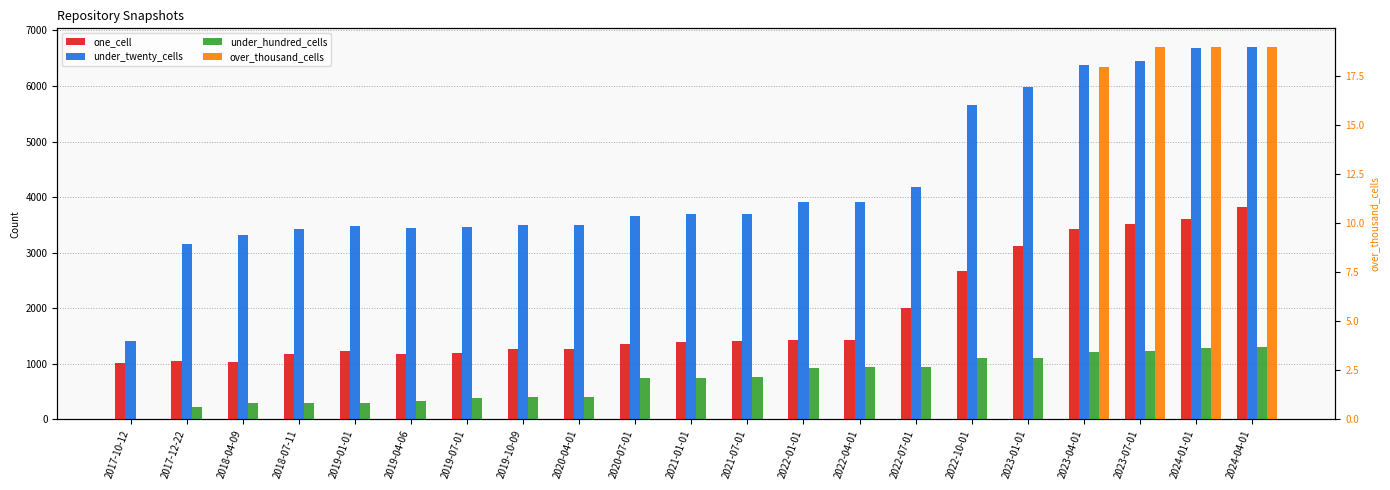

Rank the categories by over_thousand_cells value from highest to lowest.

2023-07-01, 2024-01-01, 2024-04-01, 2023-04-01, 2017-10-12, 2017-12-22, 2018-04-09, 2018-07-11, 2019-01-01, 2019-04-06, 2019-07-01, 2019-10-09, 2020-04-01, 2020-07-01, 2021-01-01, 2021-07-01, 2022-01-01, 2022-04-01, 2022-07-01, 2022-10-01, 2023-01-01